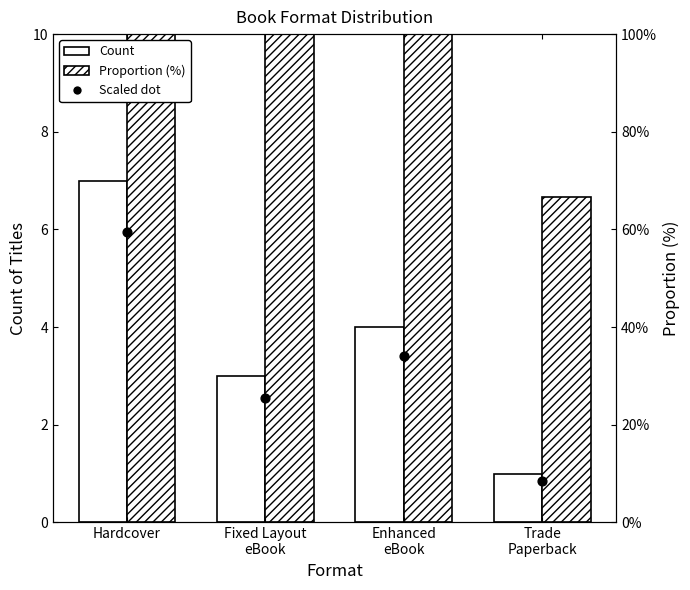

At how many categories does at least one series exceed 12?

3